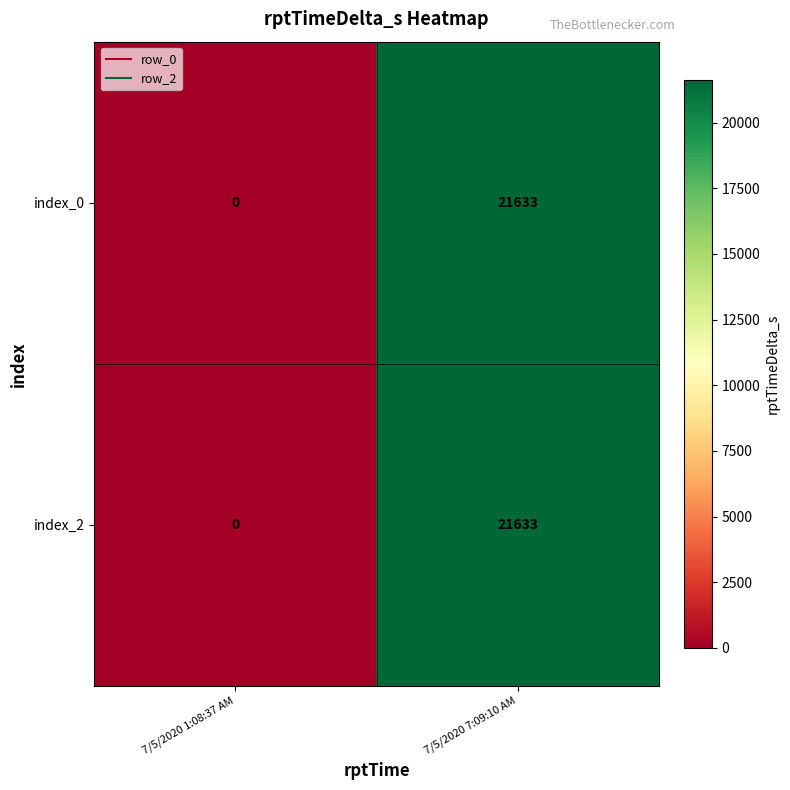

Which label corresponds to the smallest value in the chart?

7/5/2020 1:08:37 AM